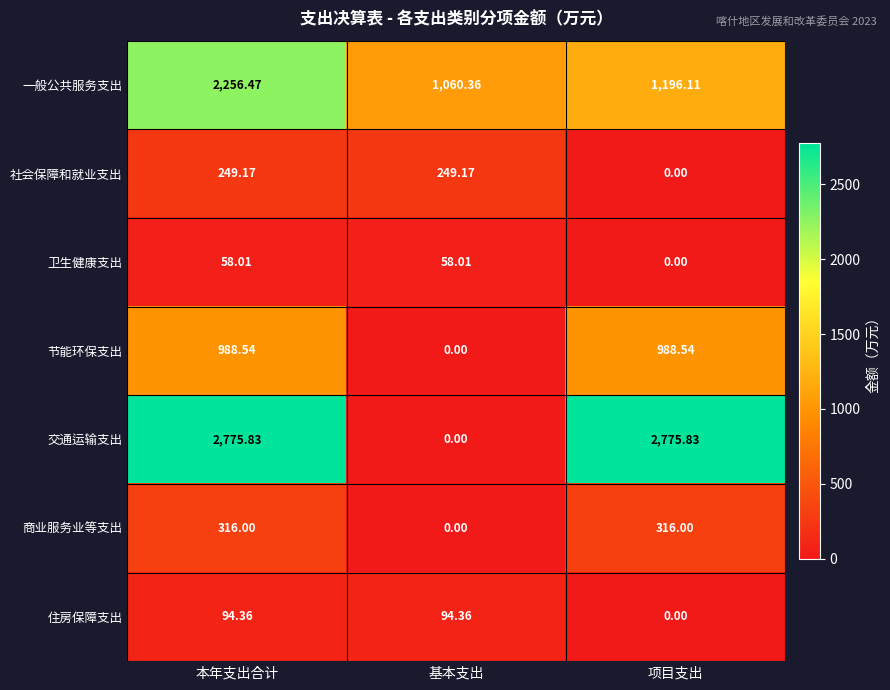

Which series has the largest range (max minus min)?

交通运输支出